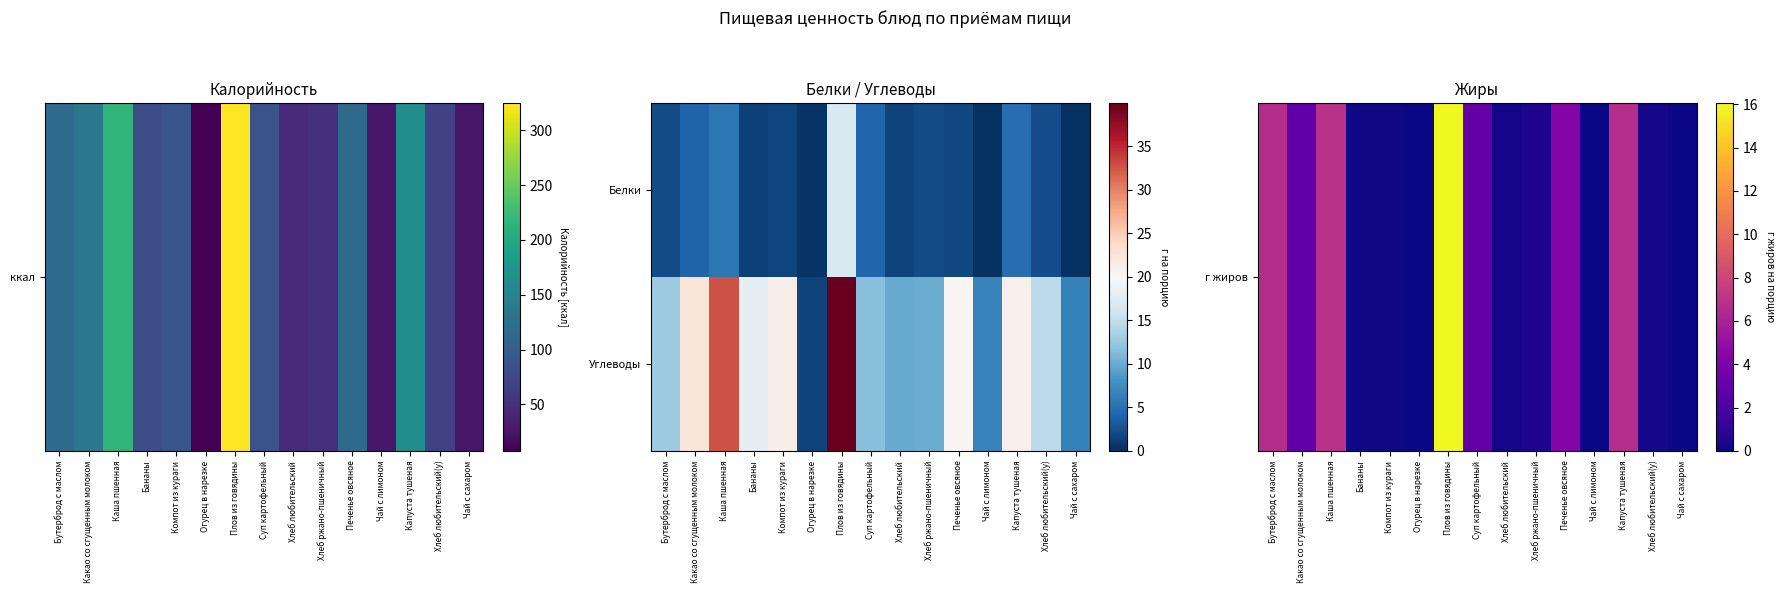

How many categories are shown in the chart?

15